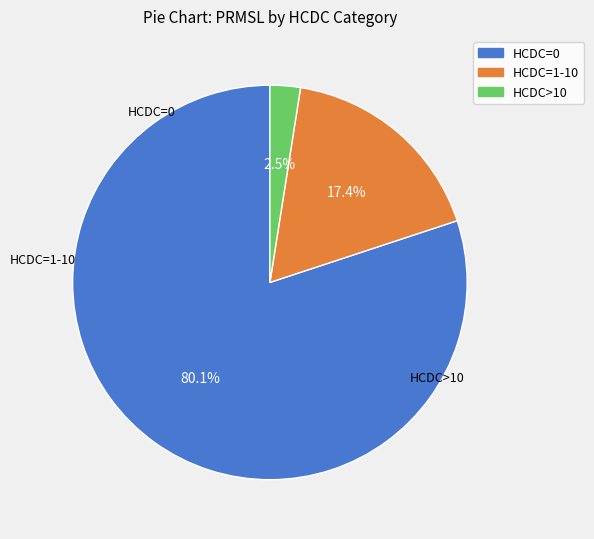

Rank the categories by value from highest to lowest.

HCDC=0, HCDC=1-10, HCDC>10